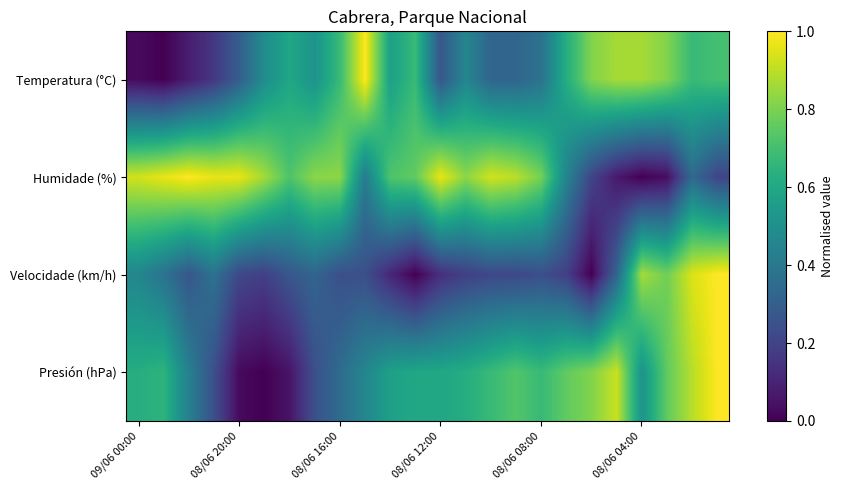

At which category is the sum across all series the highest?

23